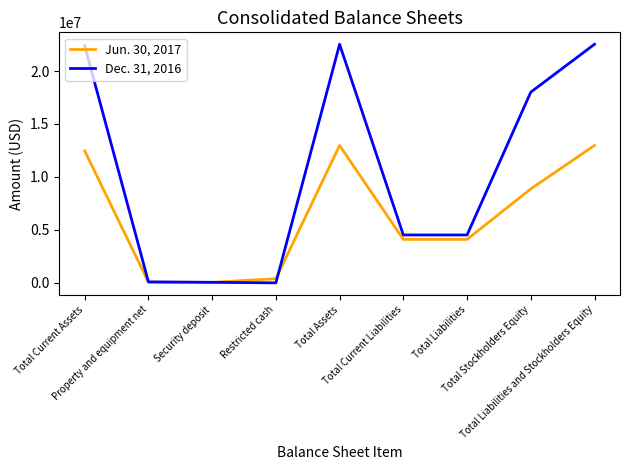

Which series has the largest range (max minus min)?

Dec. 31, 2016